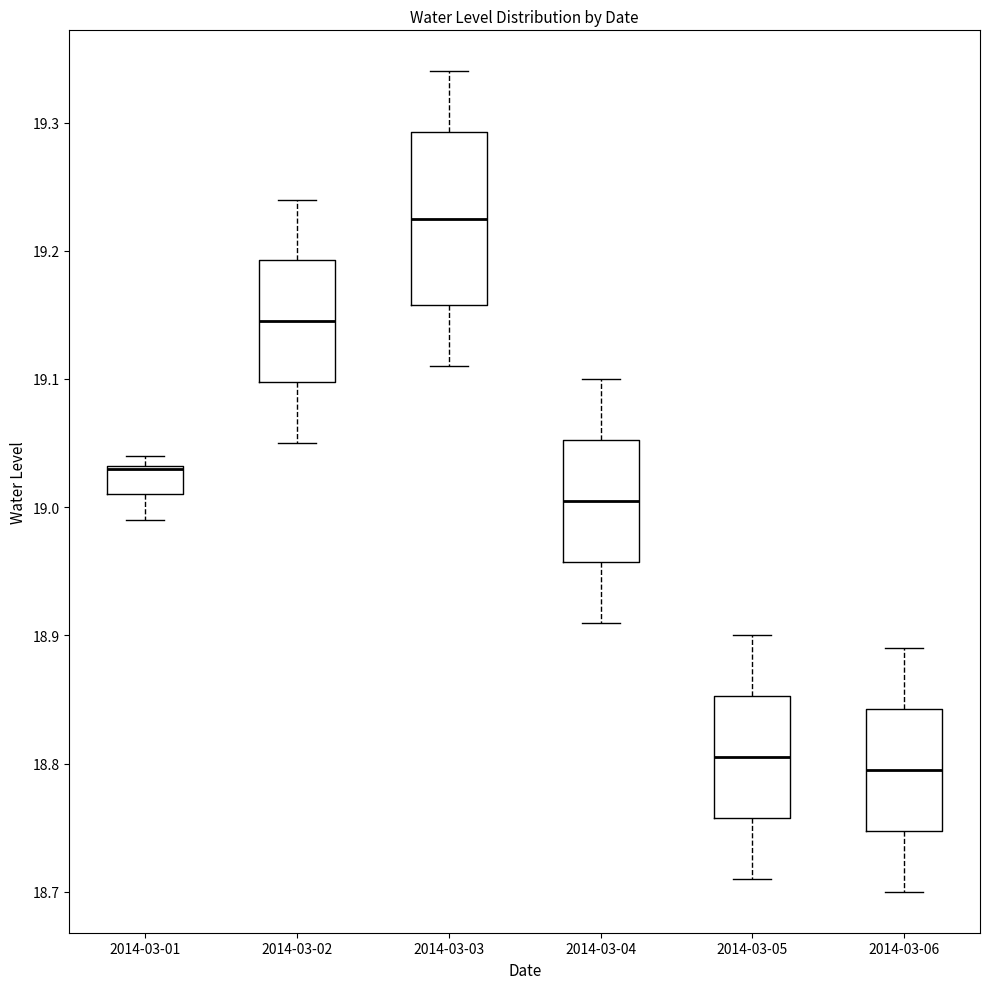

Reading left to right, transcribe this box plot: for each box, give where its median line is, the range the box spans, and where its two whiskers end, as read against the y-axis. The values are not printed on the chart, so give them approximately, as read against the axis.

2014-03-01: median 19.03 (drawn on the box's upper edge), box 19.01 to 19.03, whiskers 18.99 to 19.04
2014-03-02: median 19.15, box 19.10 to 19.19, whiskers 19.05 to 19.24
2014-03-03: median 19.23, box 19.16 to 19.29, whiskers 19.11 to 19.34
2014-03-04: median 19.01, box 18.96 to 19.05, whiskers 18.91 to 19.10
2014-03-05: median 18.81, box 18.76 to 18.85, whiskers 18.71 to 18.90
2014-03-06: median 18.80, box 18.75 to 18.84, whiskers 18.70 to 18.89